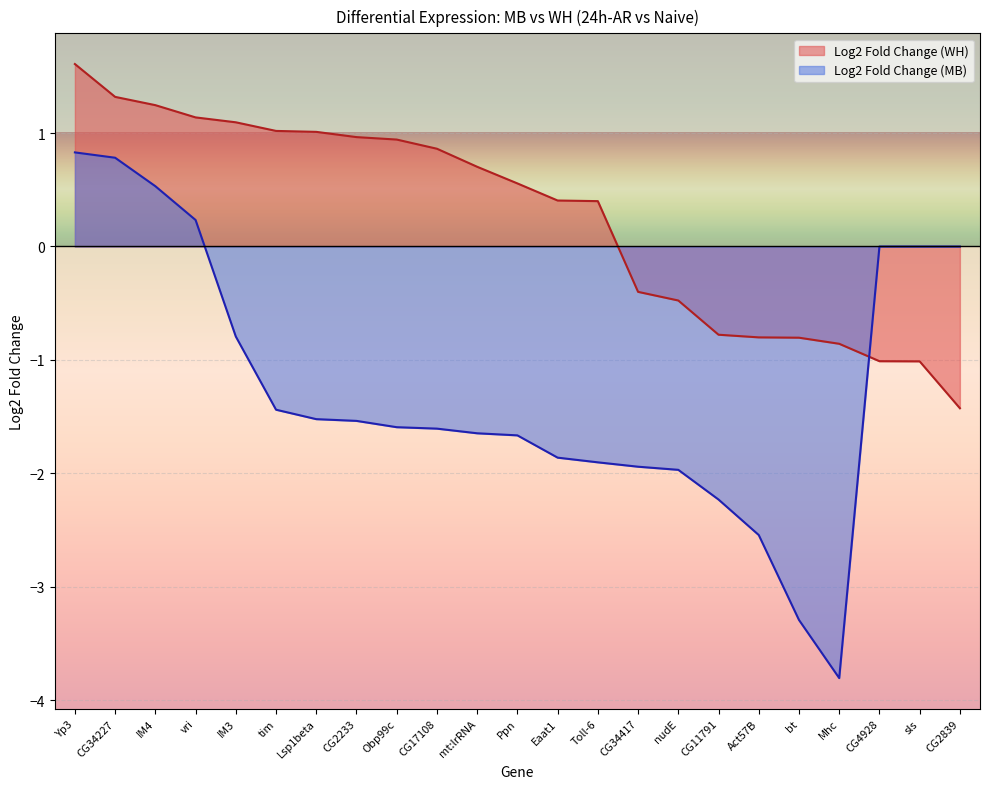

At which label is Log2 Fold Change (MB) closest to -1?

IM3